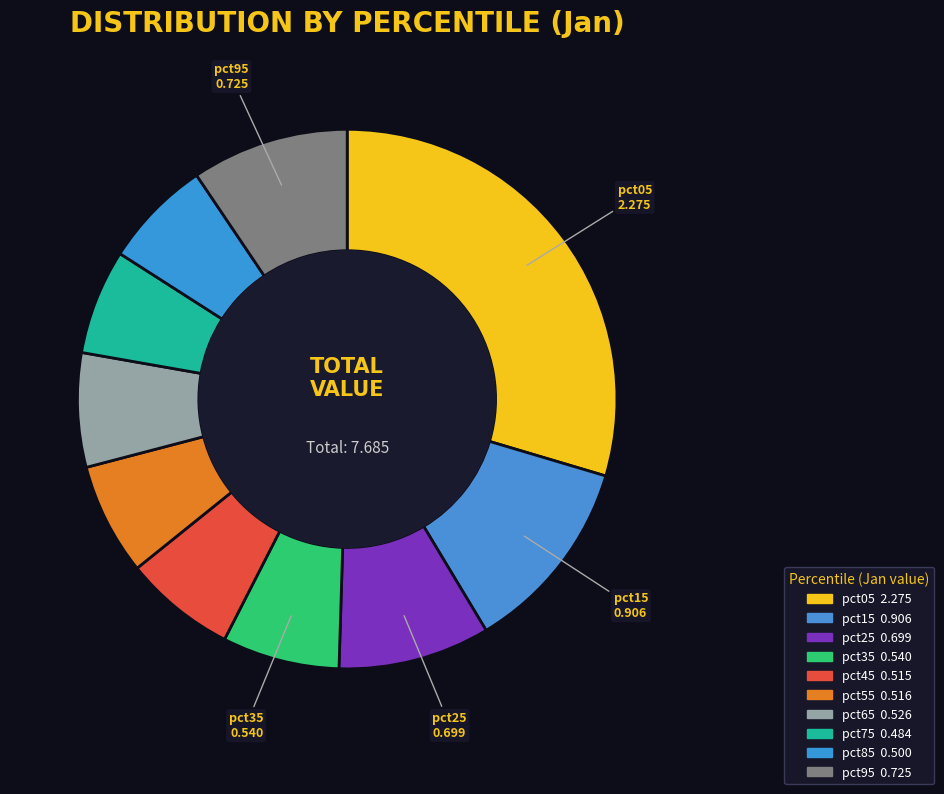

True or false: pct65 accounts for 7% of the total.

True